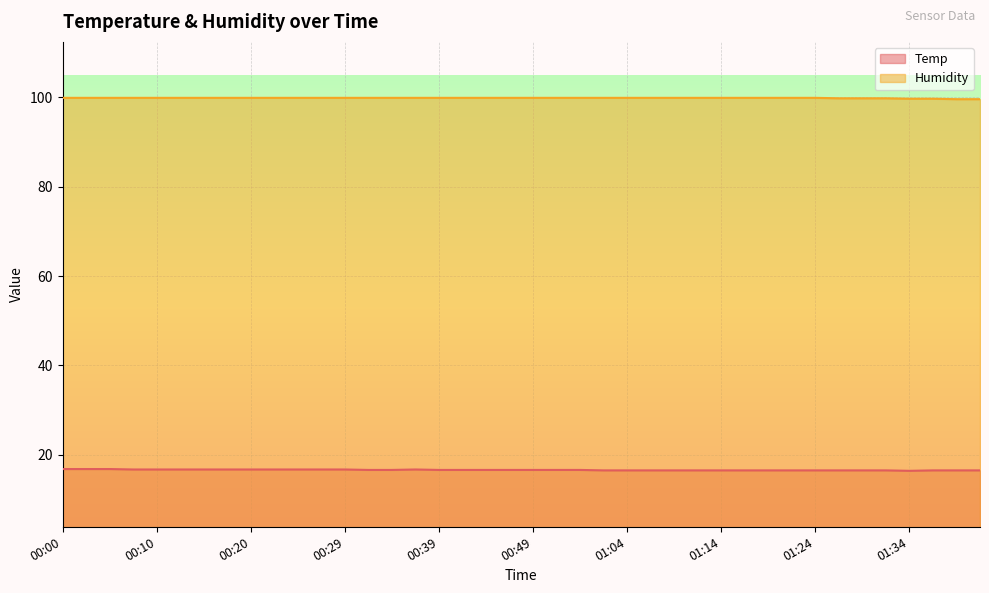

Reading left to right, list all the values displayed in this chart.

Temp: 00:00=16.8	00:02=16.8	00:05=16.8	00:07=16.7	00:10=16.7	00:12=16.7	00:15=16.7	00:17=16.7	00:20=16.7	00:22=16.7	00:24=16.7	00:27=16.7	00:29=16.7	00:32=16.6	00:34=16.6	00:37=16.7	00:39=16.6	00:41=16.6	00:44=16.6	00:46=16.6	00:49=16.6	00:51=16.6	00:54=16.6	01:01=16.5	01:04=16.5	01:06=16.5	01:09=16.5	01:11=16.5	01:14=16.5	01:16=16.5	01:19=16.5	01:21=16.5	01:24=16.5	01:27=16.5	01:29=16.5	01:32=16.5	01:34=16.4	01:37=16.5	01:40=16.5	01:42=16.5
Humidity: 00:00=99.9	00:02=99.9	00:05=99.9	00:07=99.9	00:10=99.9	00:12=99.9	00:15=99.9	00:17=99.9	00:20=99.9	00:22=99.9	00:24=99.9	00:27=99.9	00:29=99.9	00:32=99.9	00:34=99.9	00:37=99.9	00:39=99.9	00:41=99.9	00:44=99.9	00:46=99.9	00:49=99.9	00:51=99.9	00:54=99.9	01:01=99.9	01:04=99.9	01:06=99.9	01:09=99.9	01:11=99.9	01:14=99.9	01:16=99.9	01:19=99.9	01:21=99.9	01:24=99.9	01:27=99.8	01:29=99.8	01:32=99.8	01:34=99.7	01:37=99.7	01:40=99.6	01:42=99.6